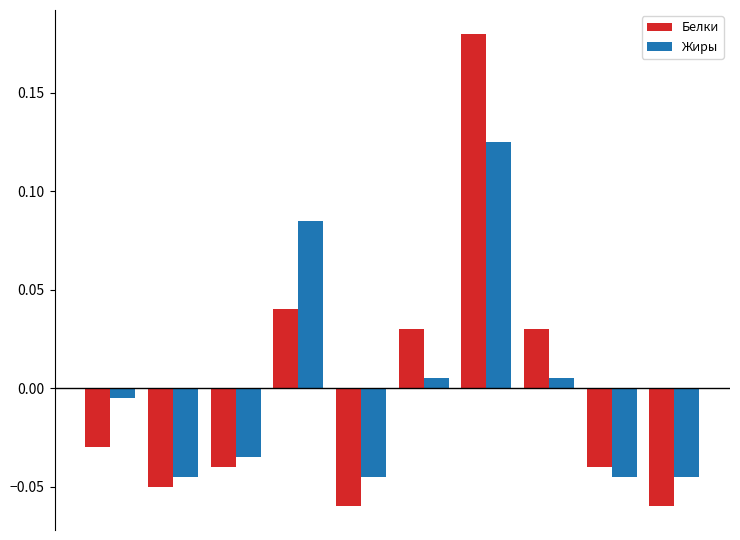

List the series in order of their peak value, lowest first.

Жиры, Белки